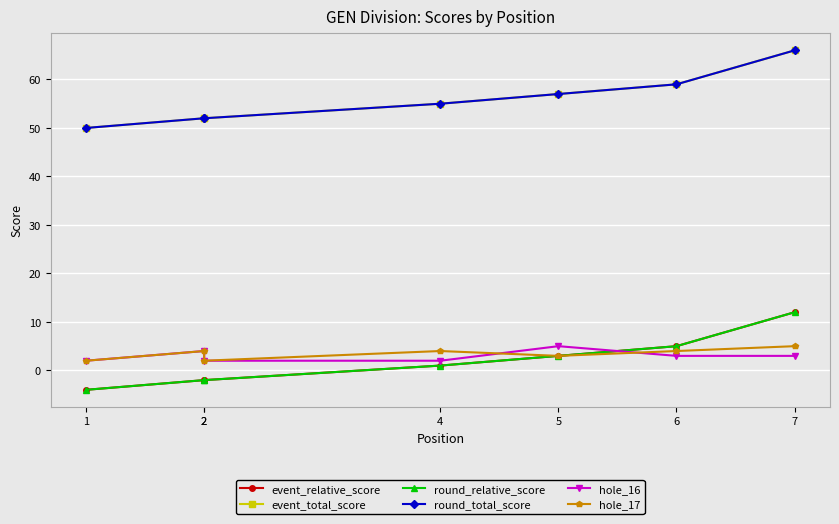

At how many categories does at least one series exceed 27?

7